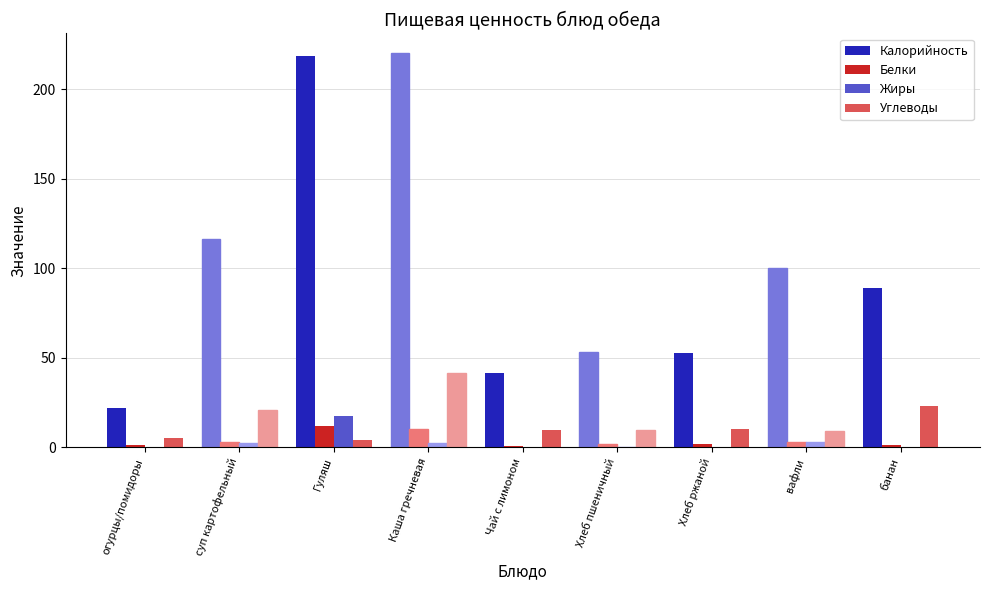

What is the maximum value shown in the chart?

220.2